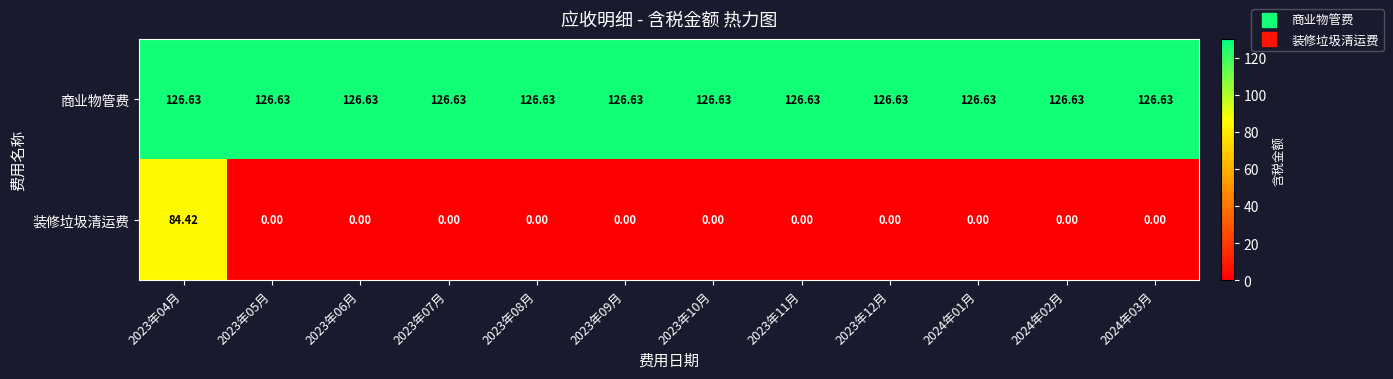

List the series in order of their overall mean, lowest first.

装修垃圾清运费, 商业物管费